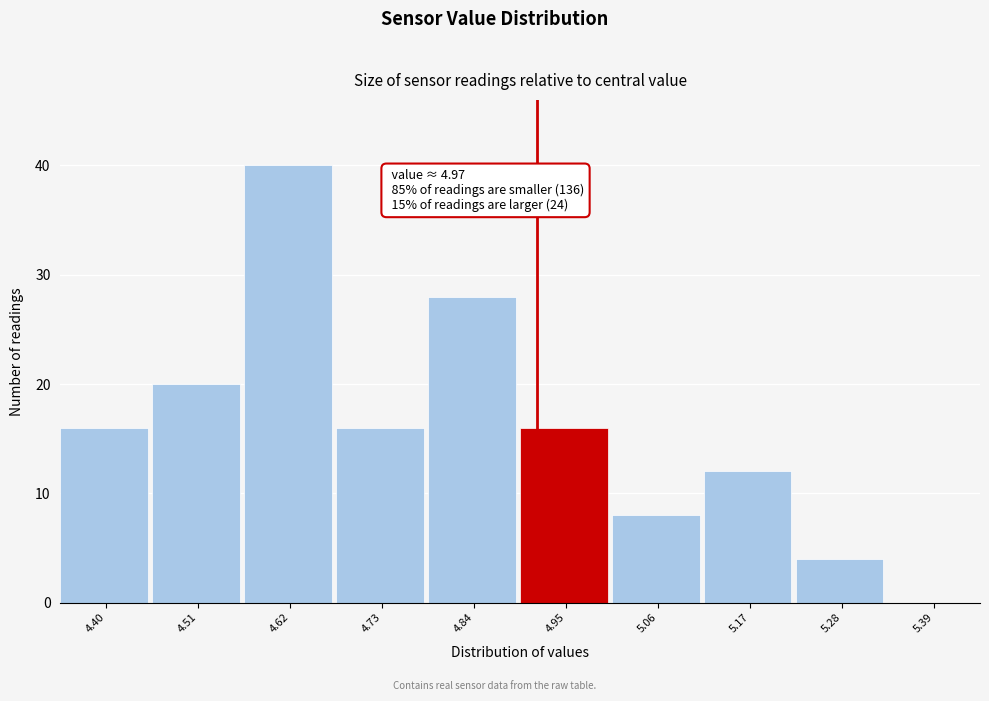

Reading left to right, what are all the values shown in this chart?

4.40=16	4.51=20	4.62=40	4.73=16	4.84=28	4.95=16	5.06=8	5.17=12	5.28=4	5.39=0